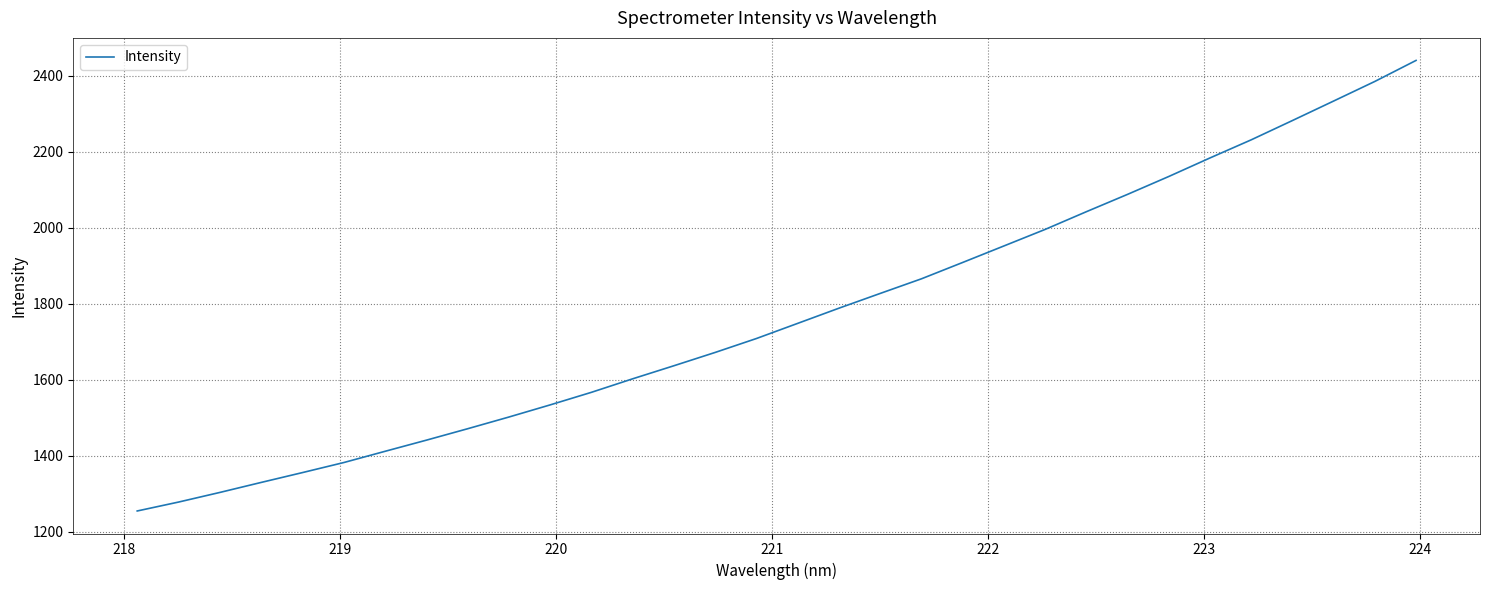

What is the minimum value shown in the chart?

1254.3